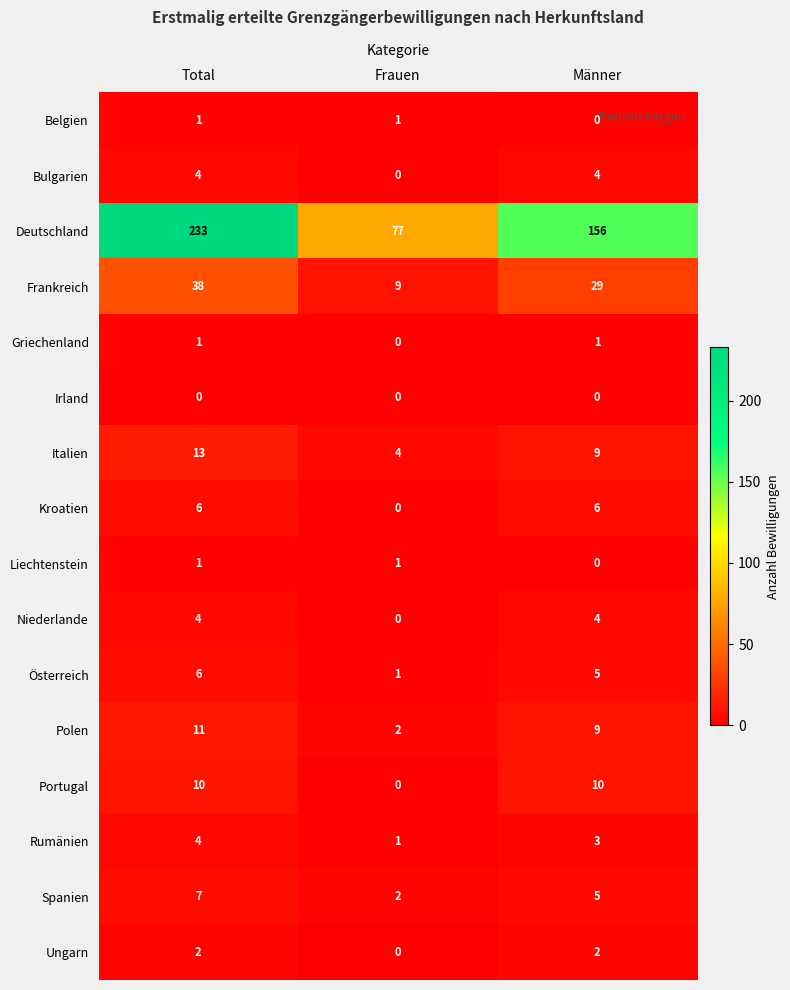

At which label does Österreich first exceed 5?

Total